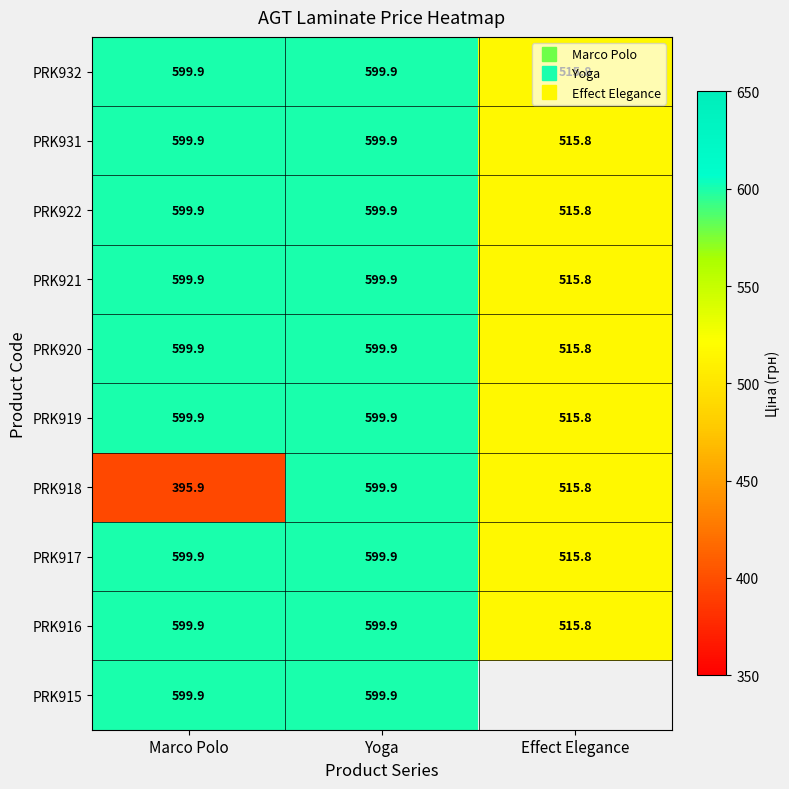

What is the lowest value of the PRK915 series?

599.9